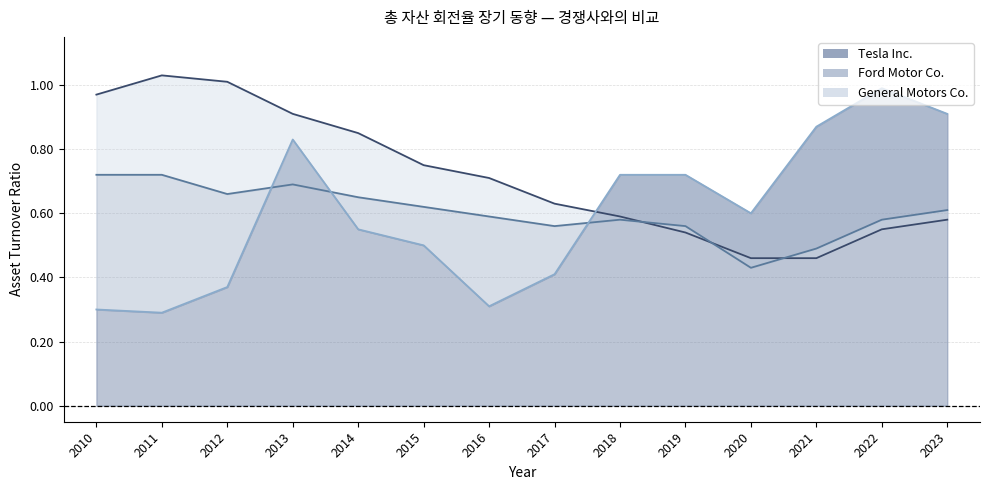

What are all the series names shown in the legend?

General Motors Co., Ford Motor Co., Tesla Inc.